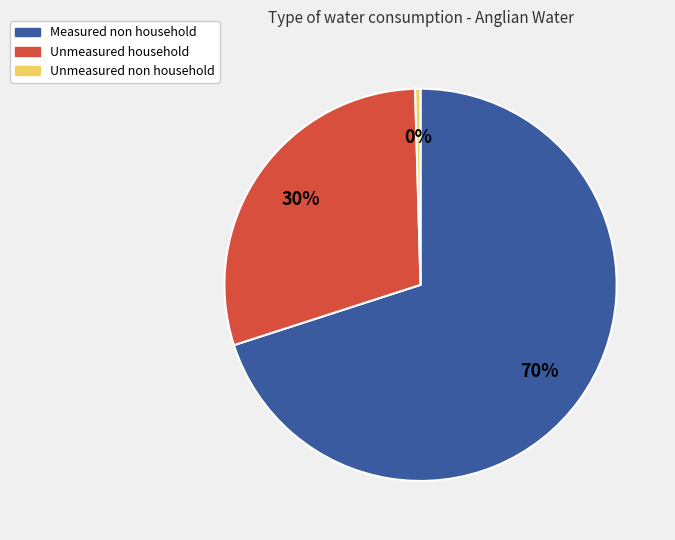

Count the number of slices in the pie.

3